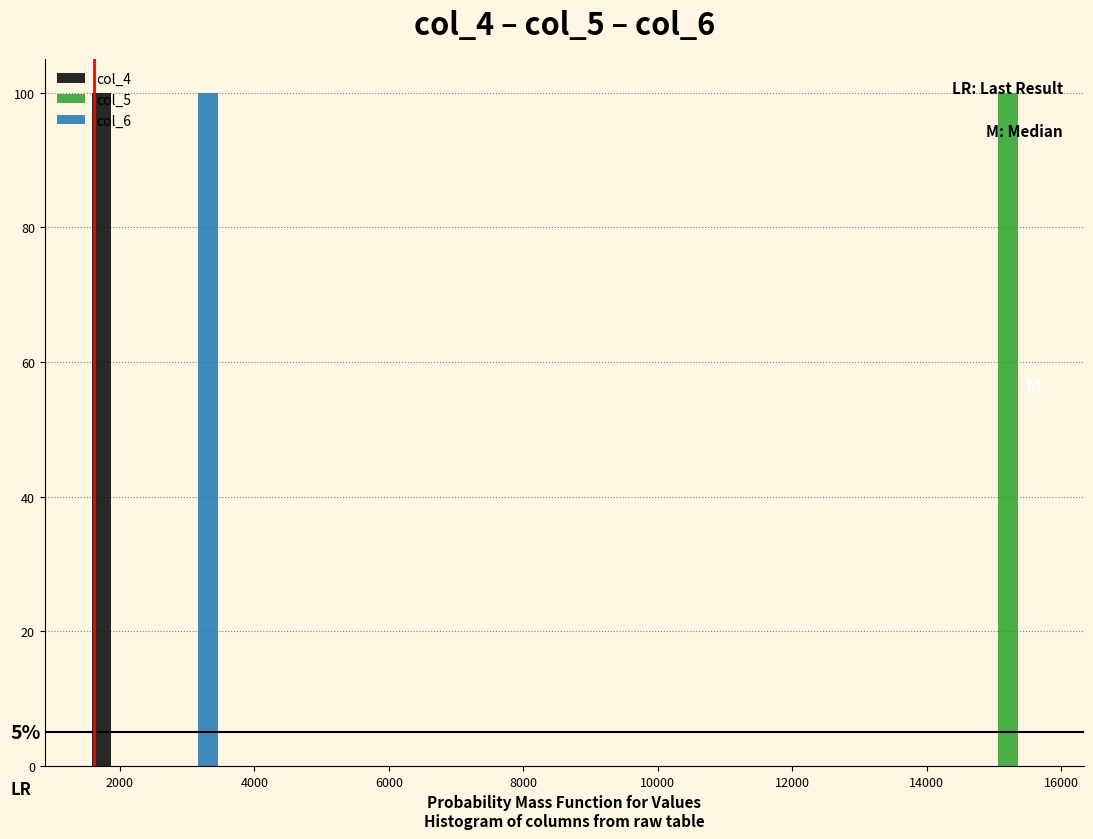

In the col_4 series, which range on the x-axis has the tallest bar?

1600 to 2600